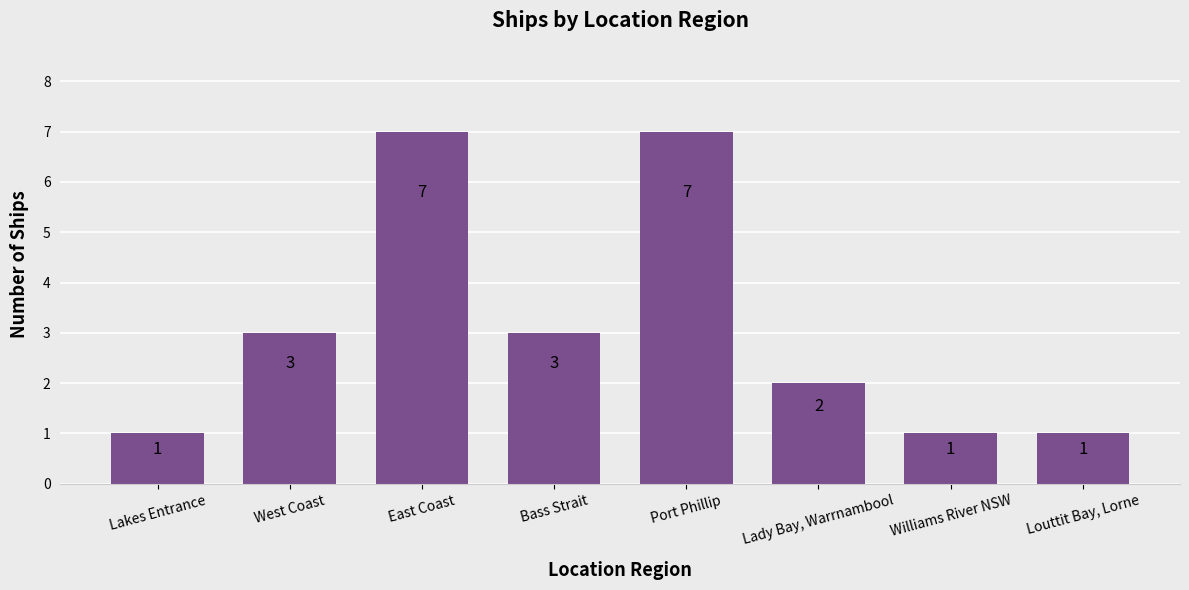

Count the number of categories in the chart.

8